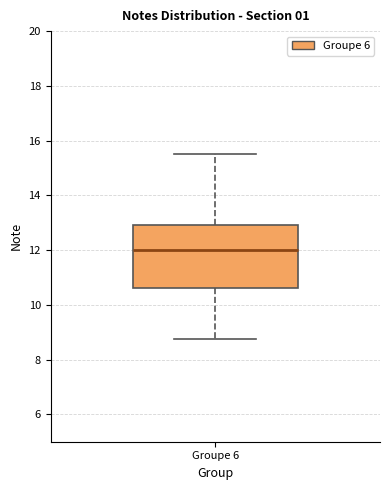

Read this box plot against the y-axis: the position of the median line, the range covered by the box, and the ends of both whiskers. The values are not printed on the chart, so give them approximately, as read against the axis.

median 12.0, box 10.6 to 13.0, whiskers 8.8 to 15.6